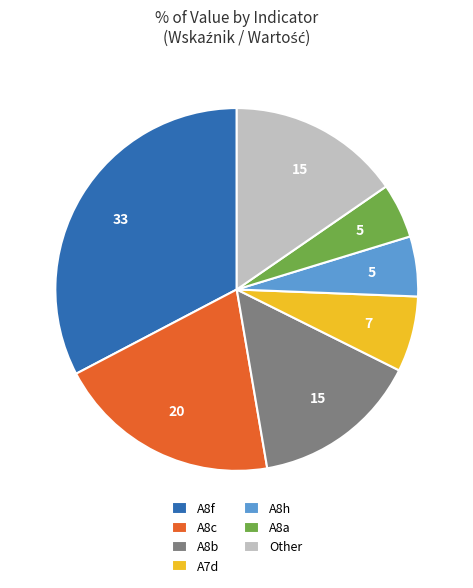

What is the largest slice in the pie chart?

A8f